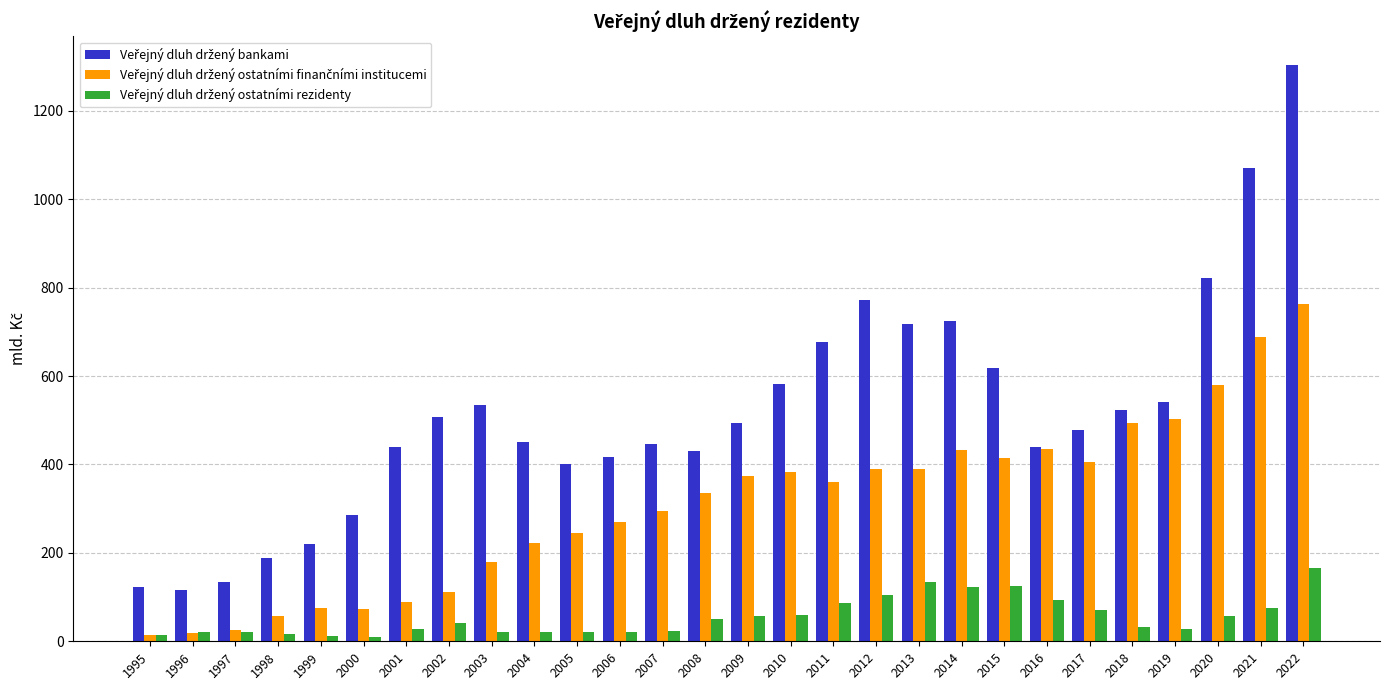

What is the maximum value shown in the chart?

1303.5